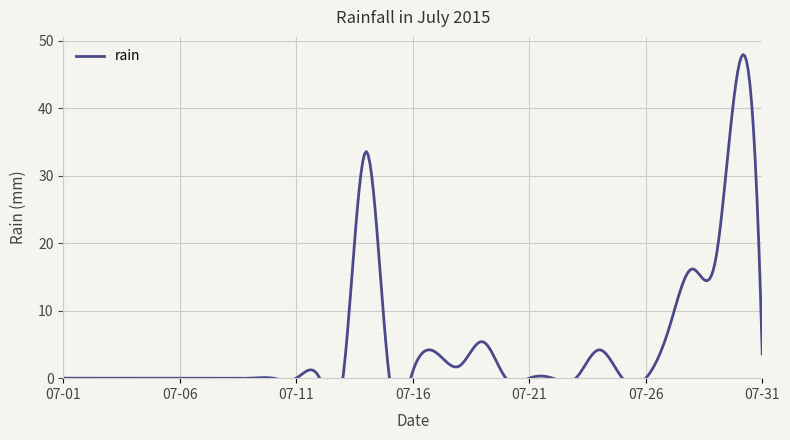

Where is the first local minimum?

2015-07-15